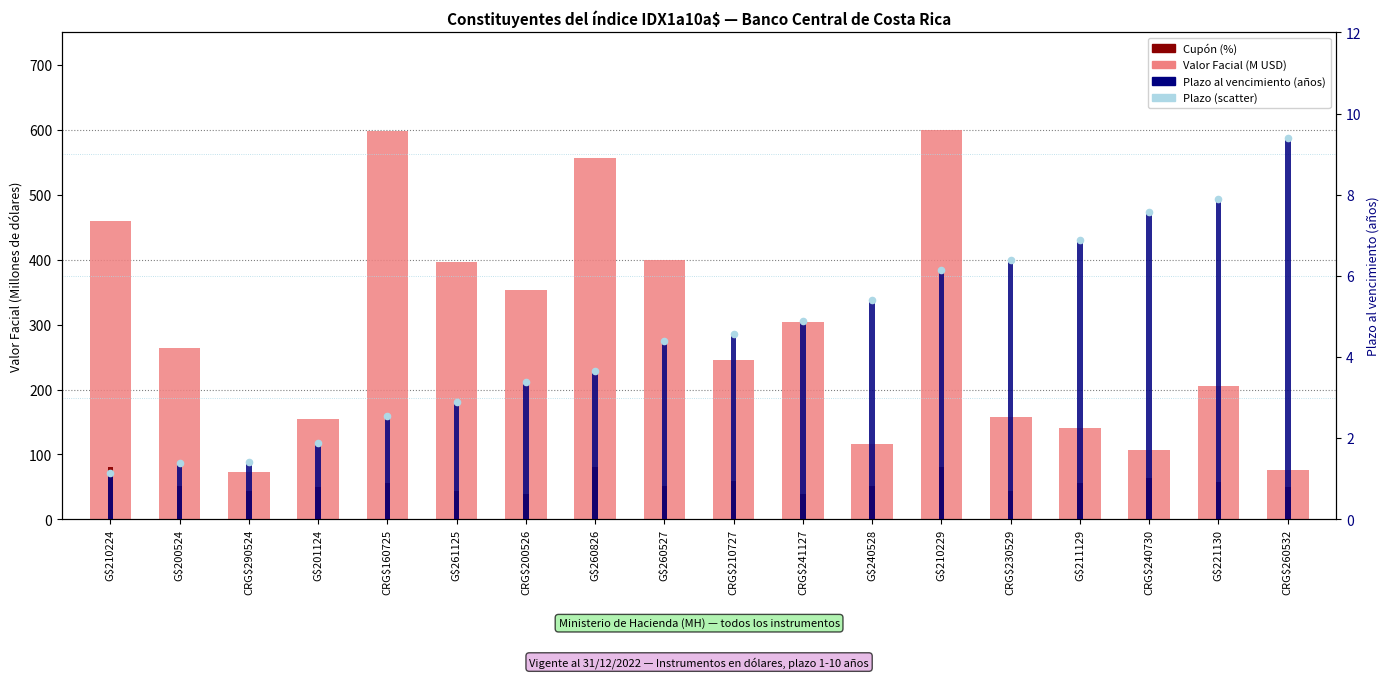

At which category is the sum across all series the highest?

G$210229